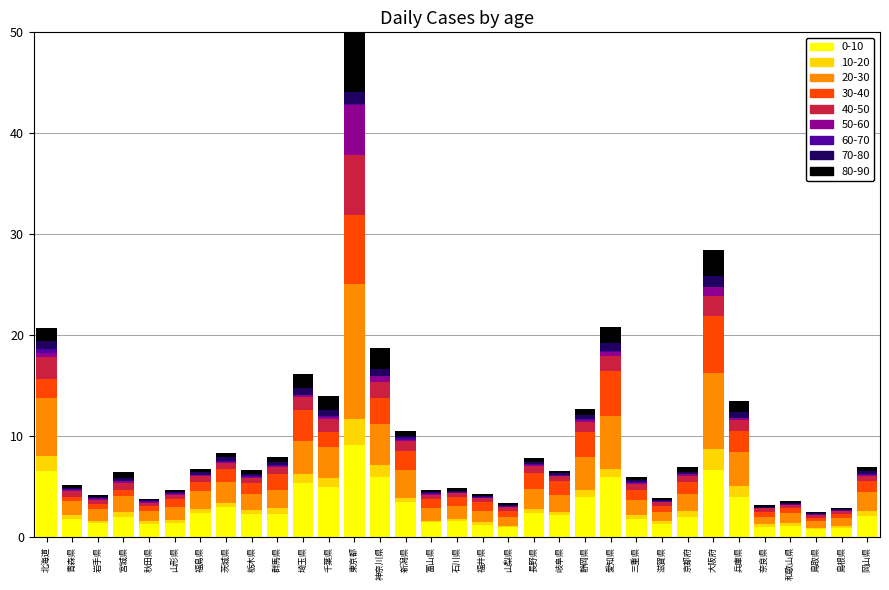

At which category is the sum across all series the highest?

東京都